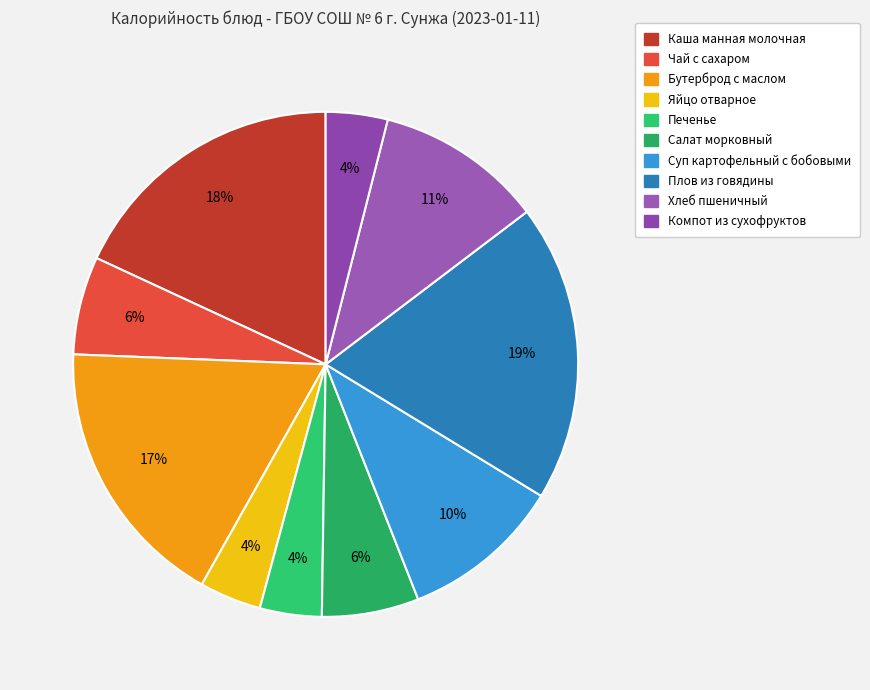

Does any single category account for the majority?

No